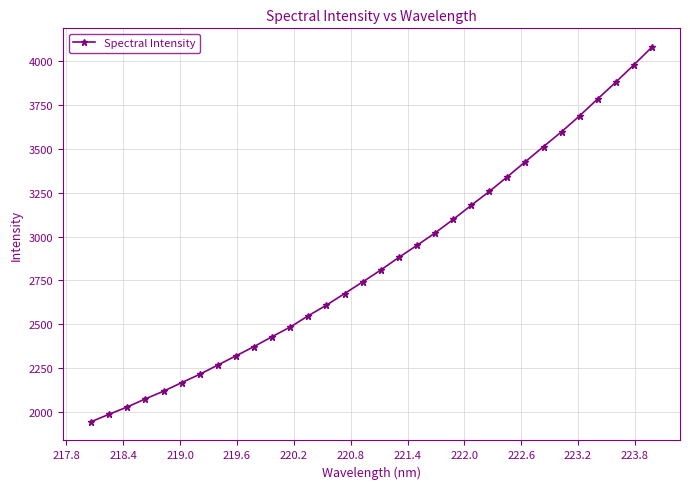

What is the average value?

2857.8